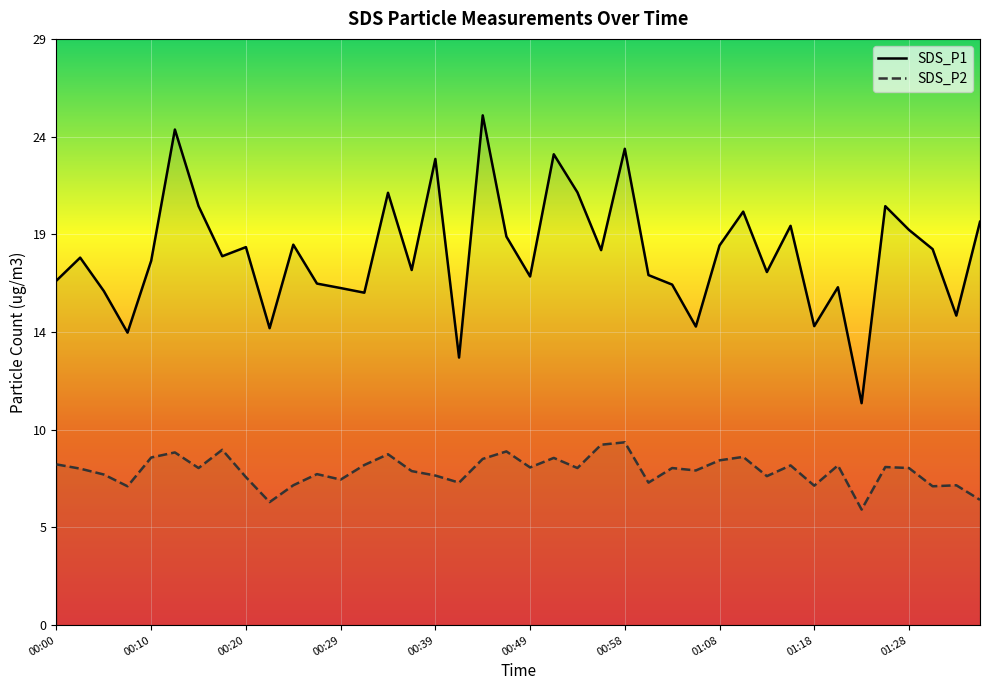

How many lines are shown in the chart?

2